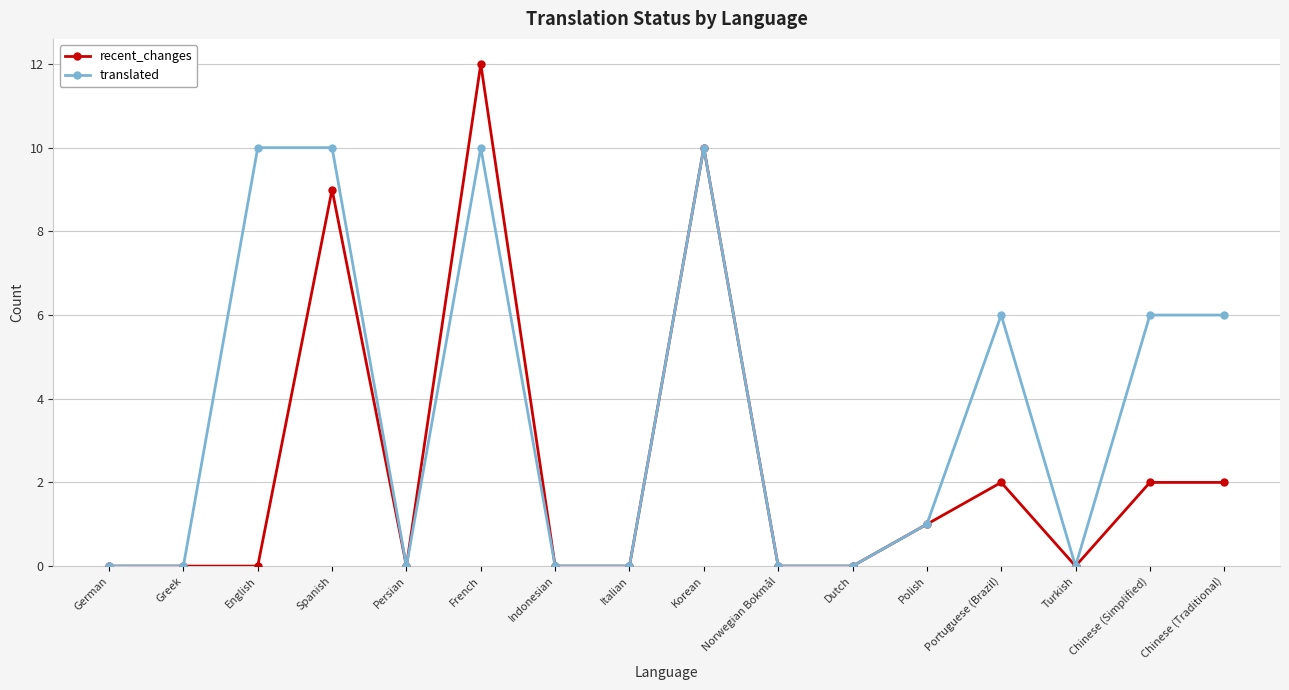

What is the total value across all series at Spanish?

19